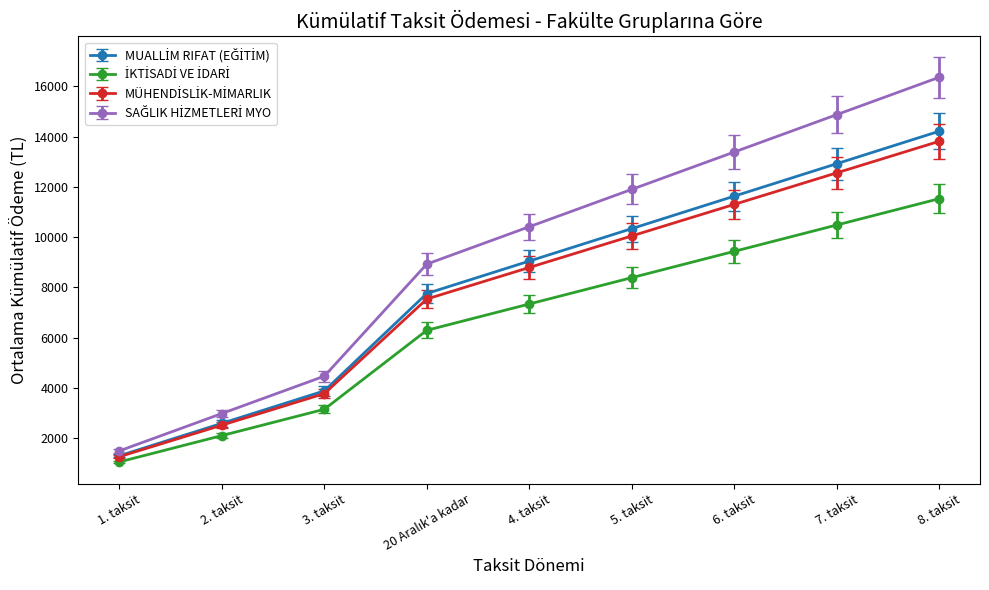

What is the total value across all series at 2. taksit?

10167.6